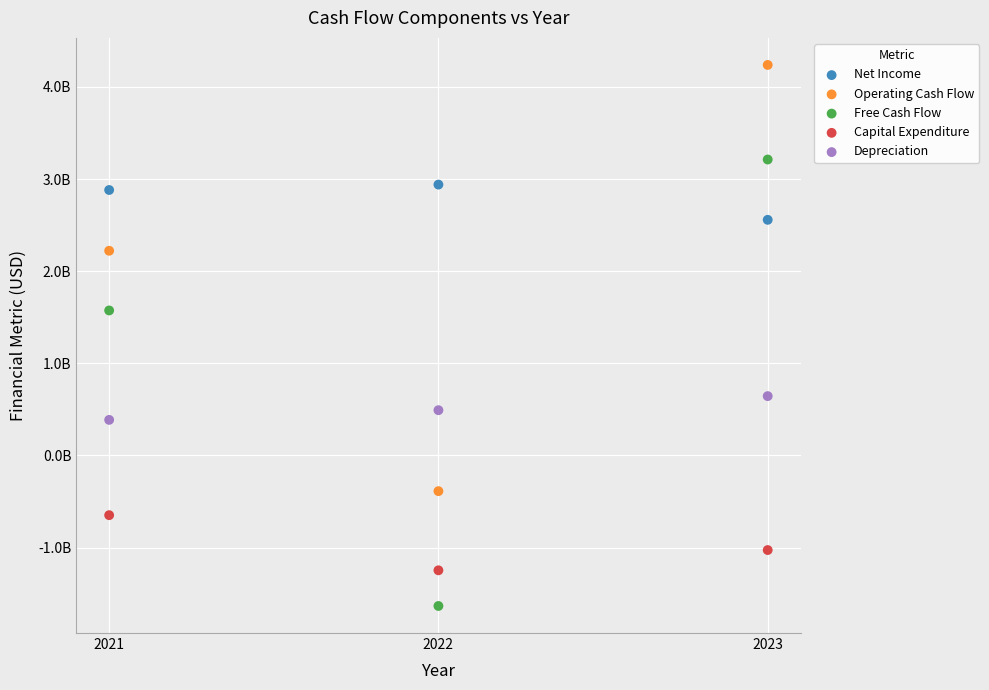

What are all the series names shown in the legend?

Net Income, Operating Cash Flow, Free Cash Flow, Capital Expenditure, Depreciation